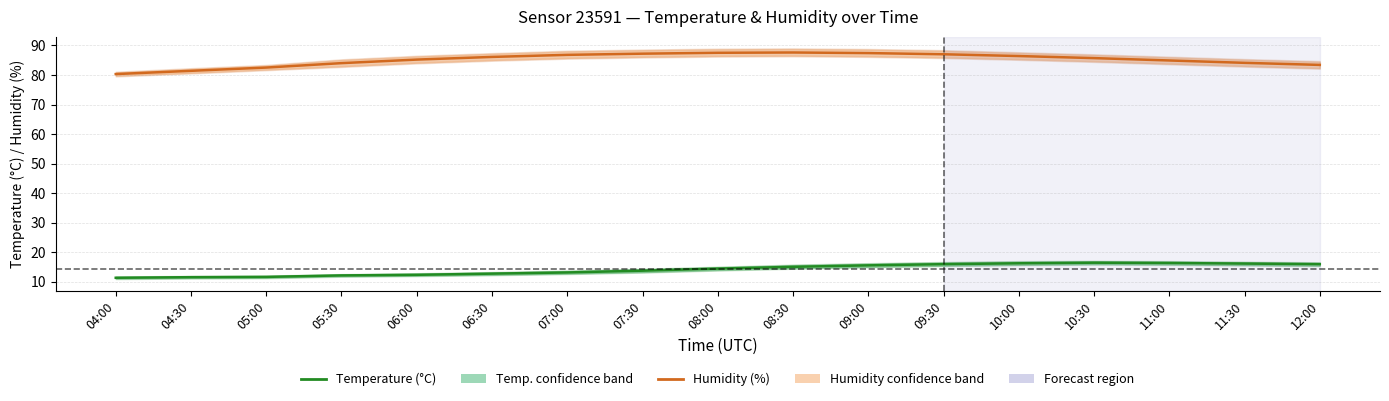

The Humidity (%) series shows 34.8 at 04:30. True or false?

False